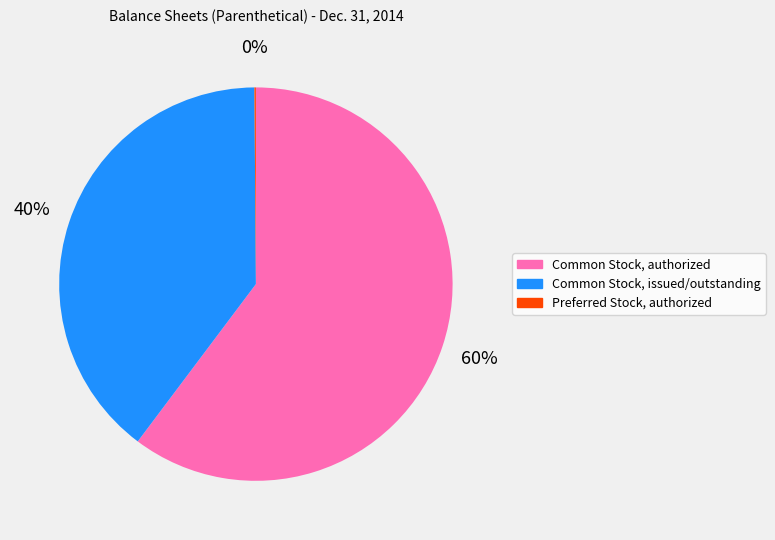

To the nearest percent, what is the difference between the largest and smallest slice percentages?

60%